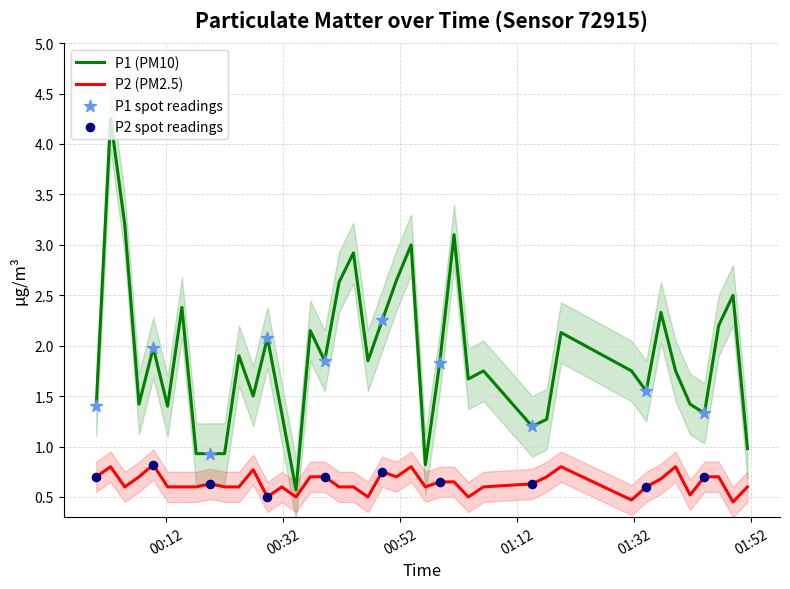

Which series contains the highest Y value?

P1